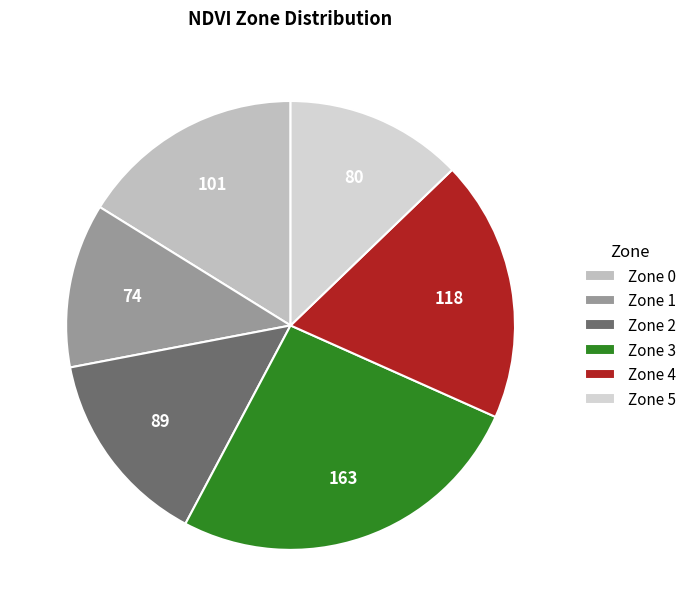

Which has a higher value, Zone 2 or Zone 1?

Zone 2